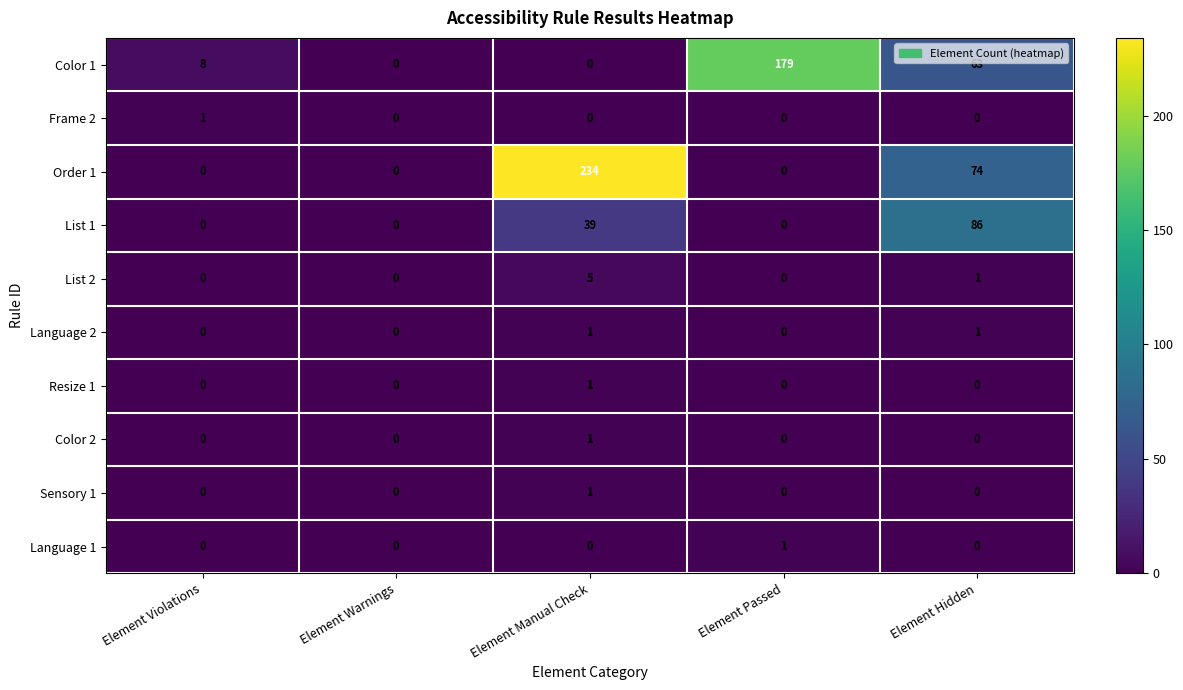

What is the difference between the highest and lowest values at Element Hidden?

86